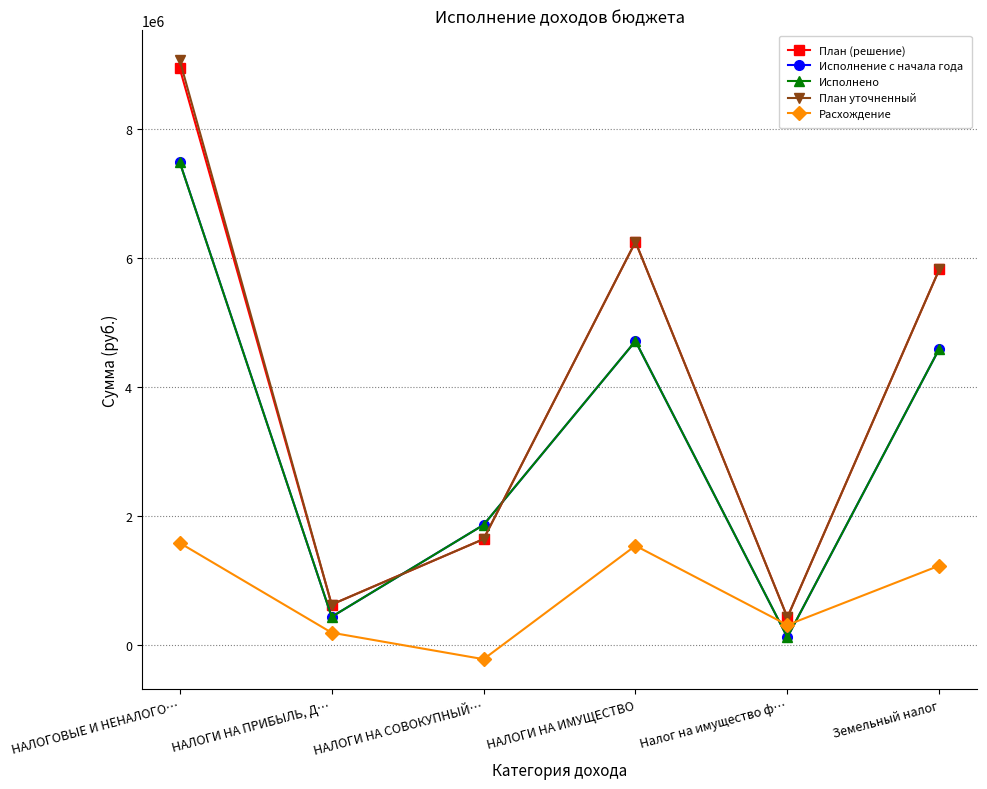

How many times do Расхождение and Исполнение с начала года cross each other?

2